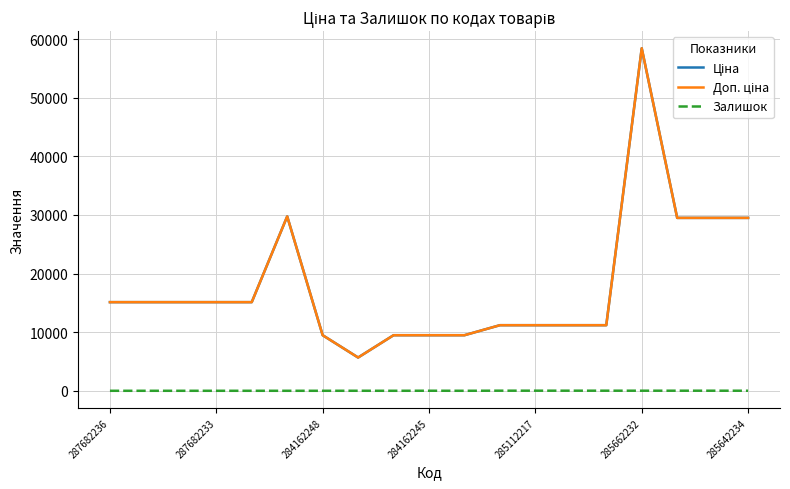

Does the chart have visible grid lines?

Yes